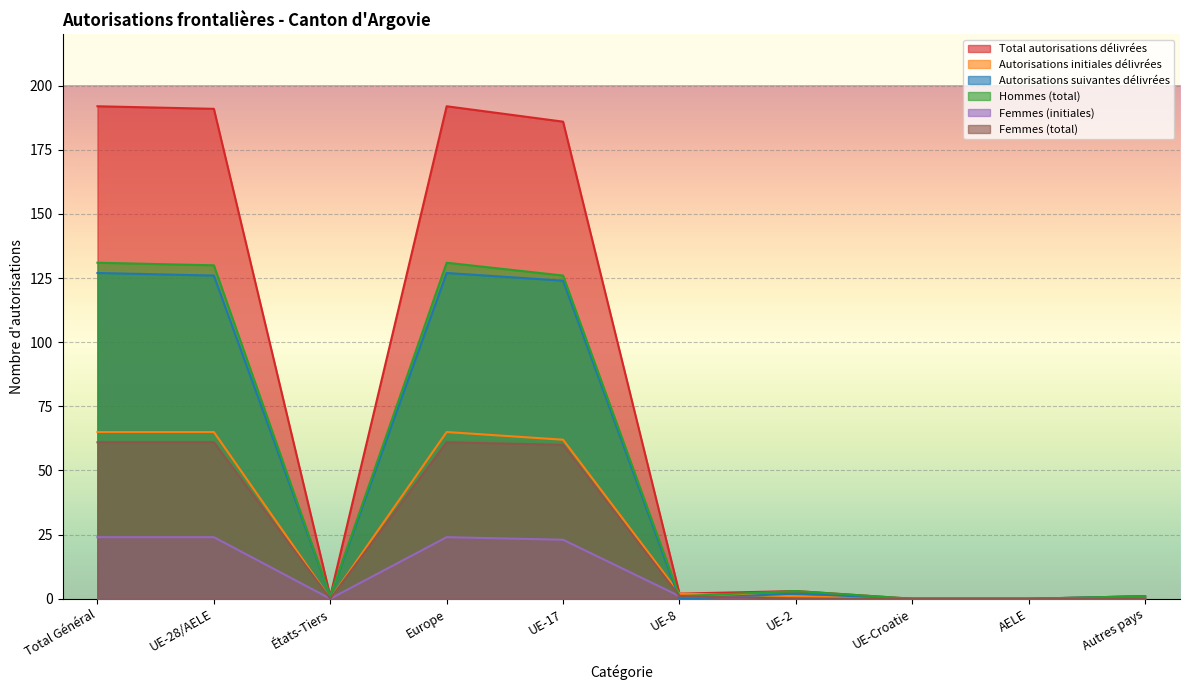

Is the value of Autorisations initiales délivrées at UE-Croatie greater than the value of Femmes (initiales) at Total Général?

No